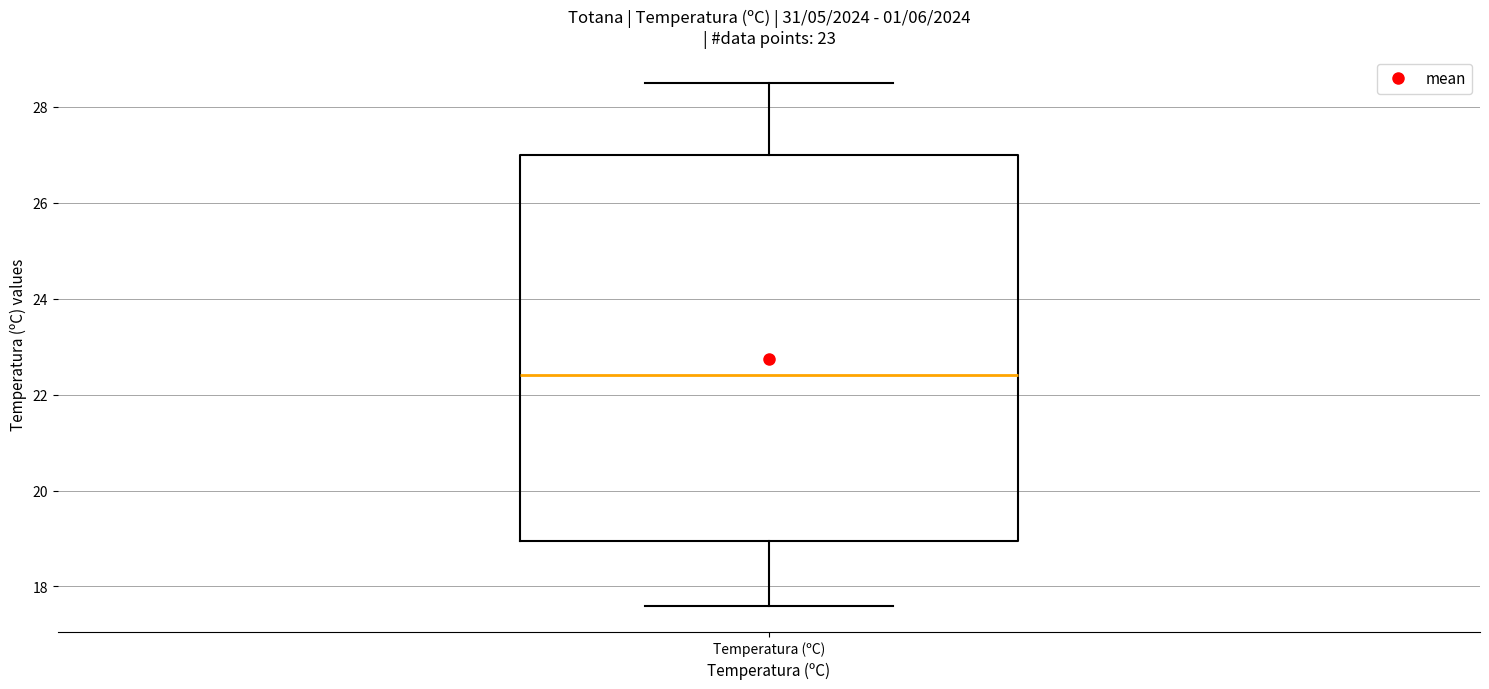

Read this box plot against the y-axis: the position of the median line, the range covered by the box, and the ends of both whiskers. The values are not printed on the chart, so give them approximately, as read against the axis.

median 22.4, box 19.0 to 27.0, whiskers 17.6 to 28.6